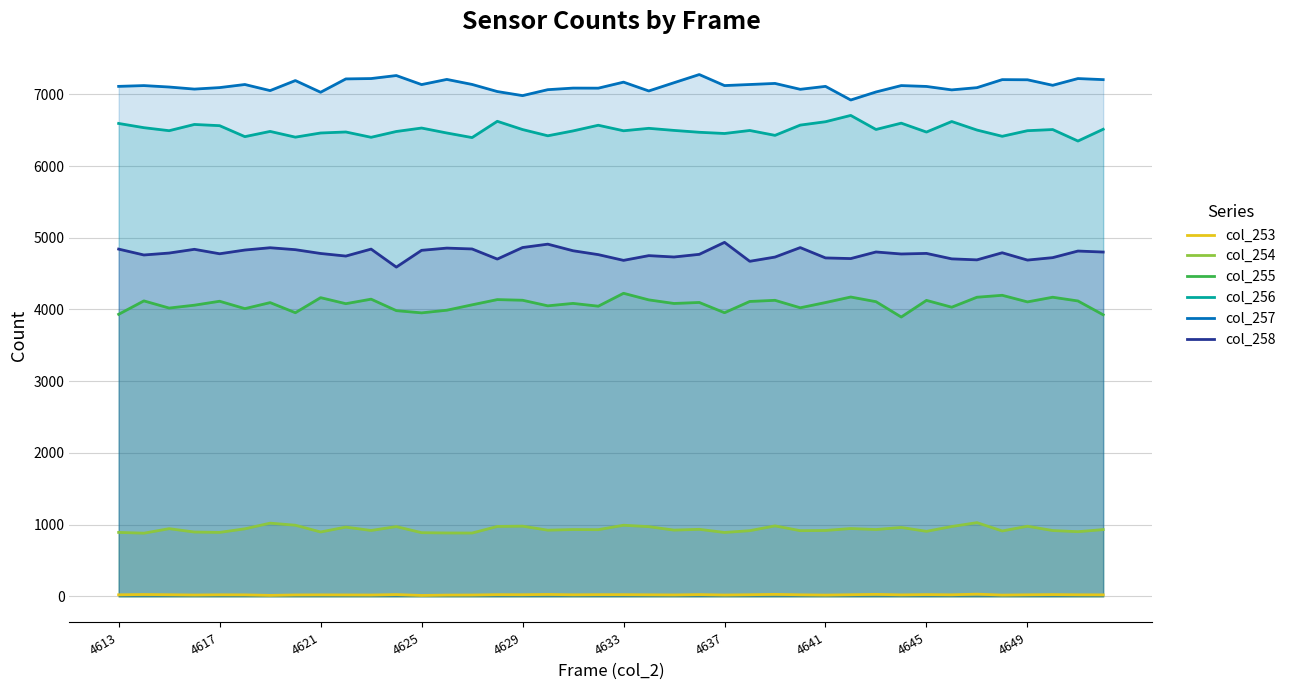

Rank the series by their maximum value, from highest to lowest.

col_257, col_256, col_258, col_255, col_254, col_253